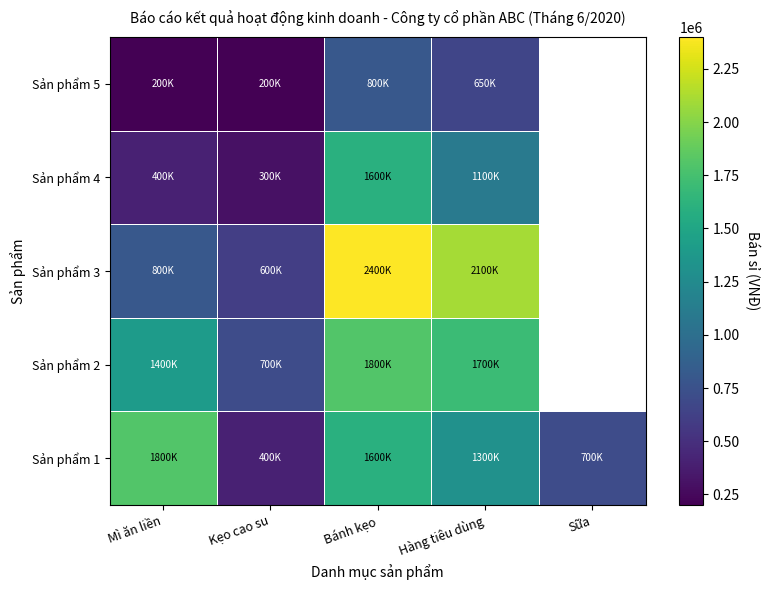

What is the spread (max minus min) of values at Hàng tiêu dùng?

1450000